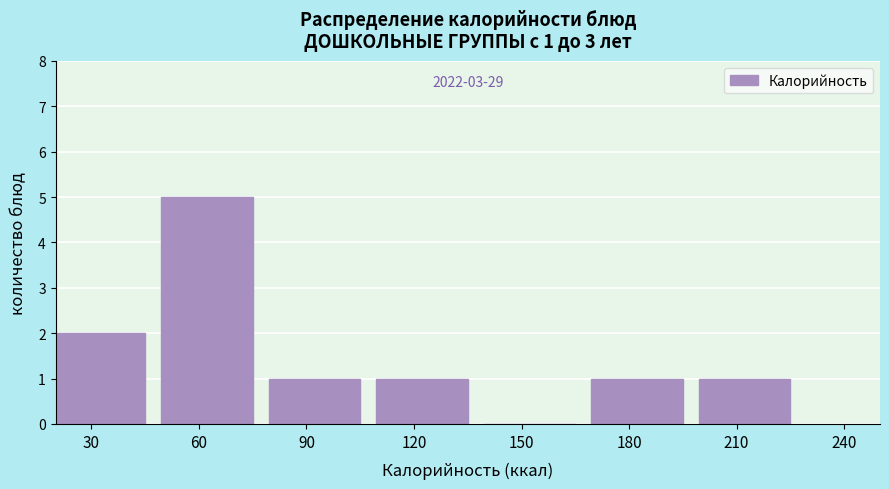

Reading right to left, what are all the values shown in this chart?

210=1	180=1	150=0	120=1	90=1	60=5	30=2